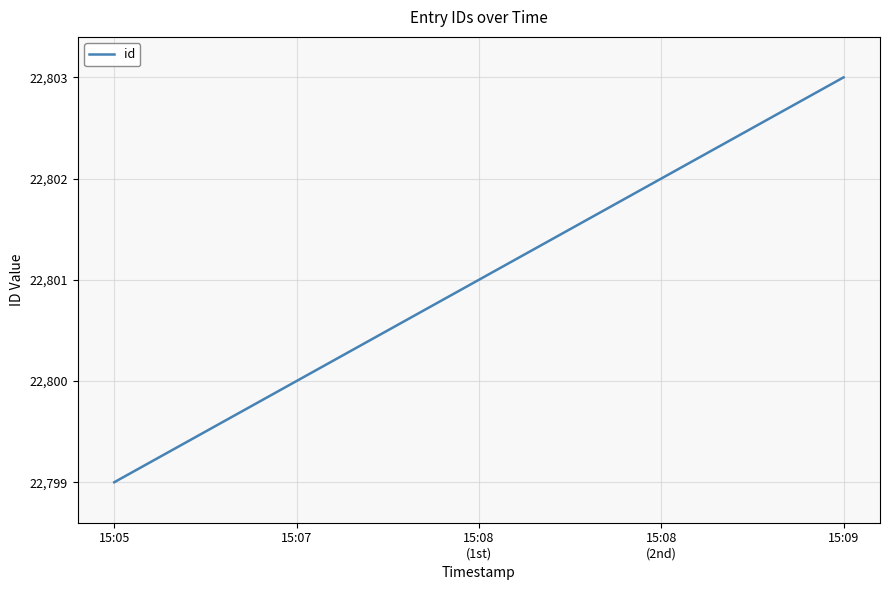

Rank the categories by value from highest to lowest.

15:09, 15:08
(2nd), 15:08
(1st), 15:07, 15:05